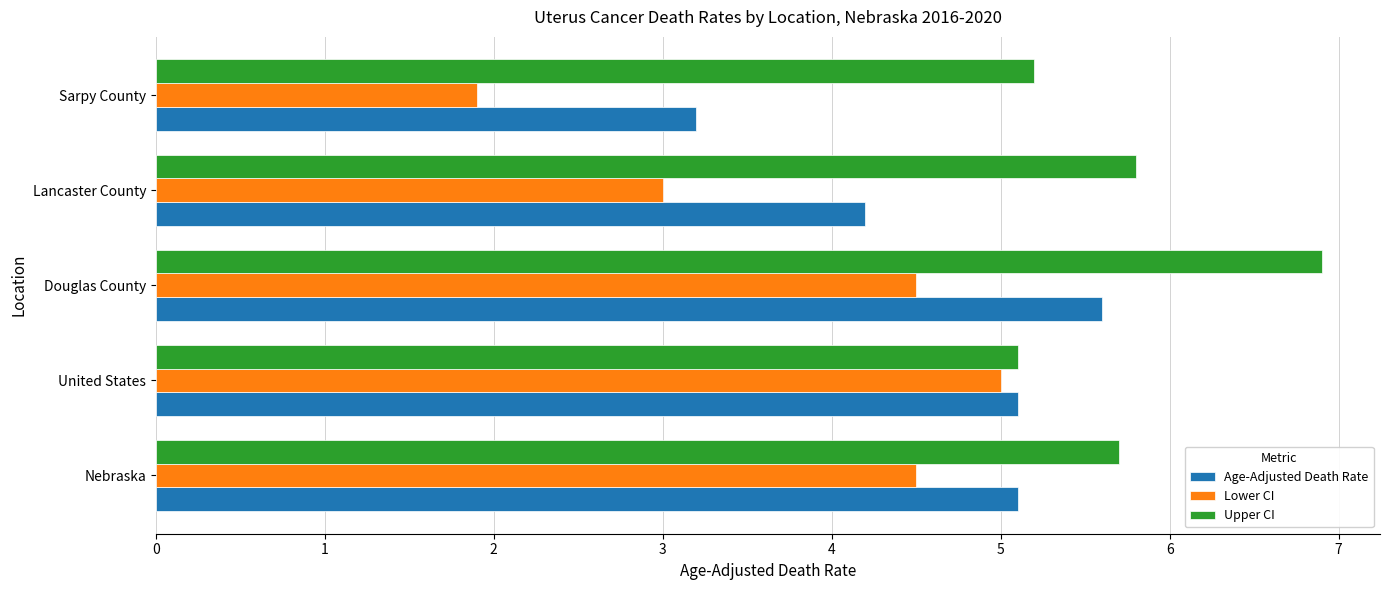

True or false: Upper CI has a value of 5.2 at Sarpy County.

True